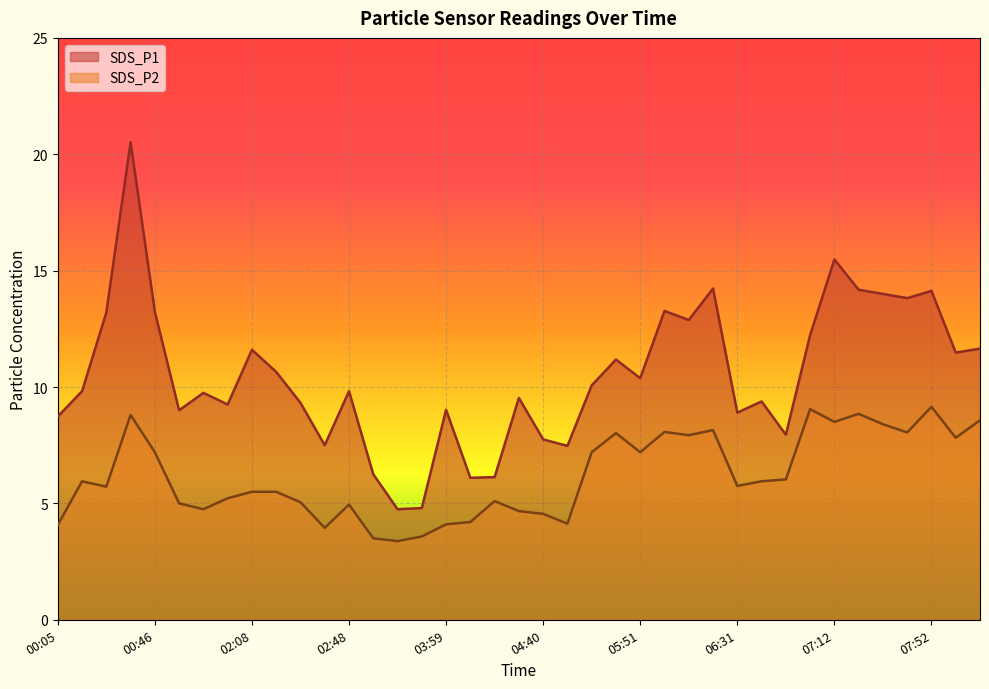

What is the total value across all series at 00:05?

12.8